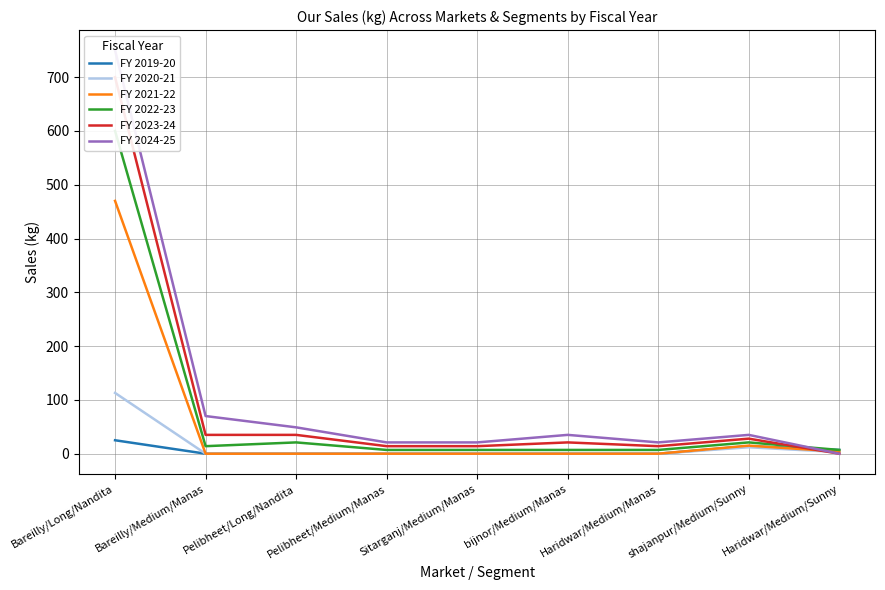

Count the number of categories in the chart.

9